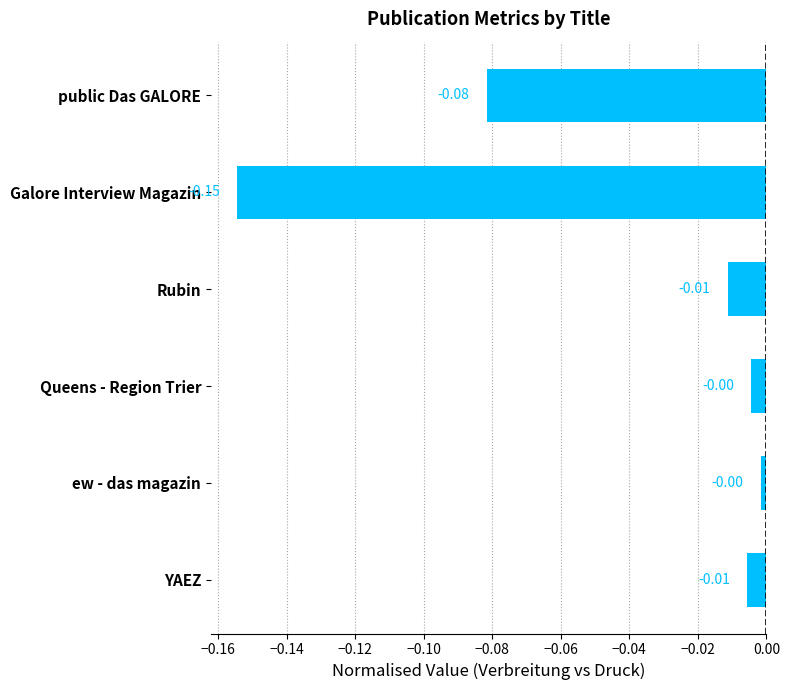

What is the label of the 4th bar from the bottom?

Rubin